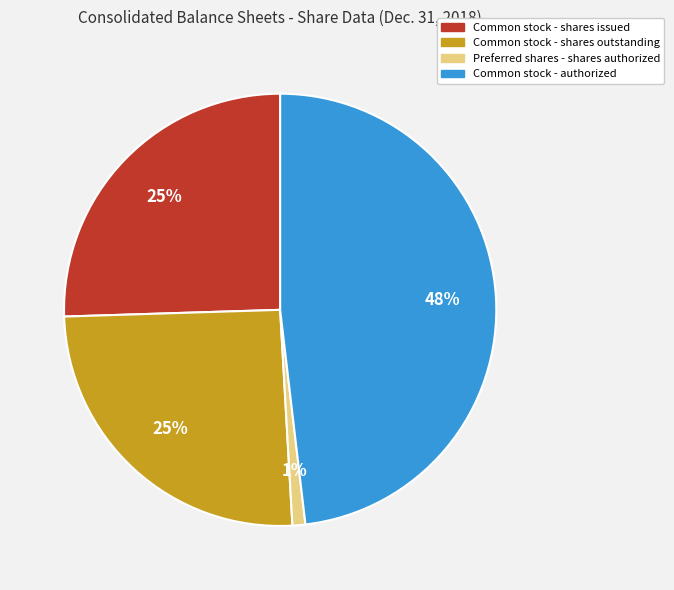

The Common stock - shares outstanding slice represents 25% of the pie. True or false?

True